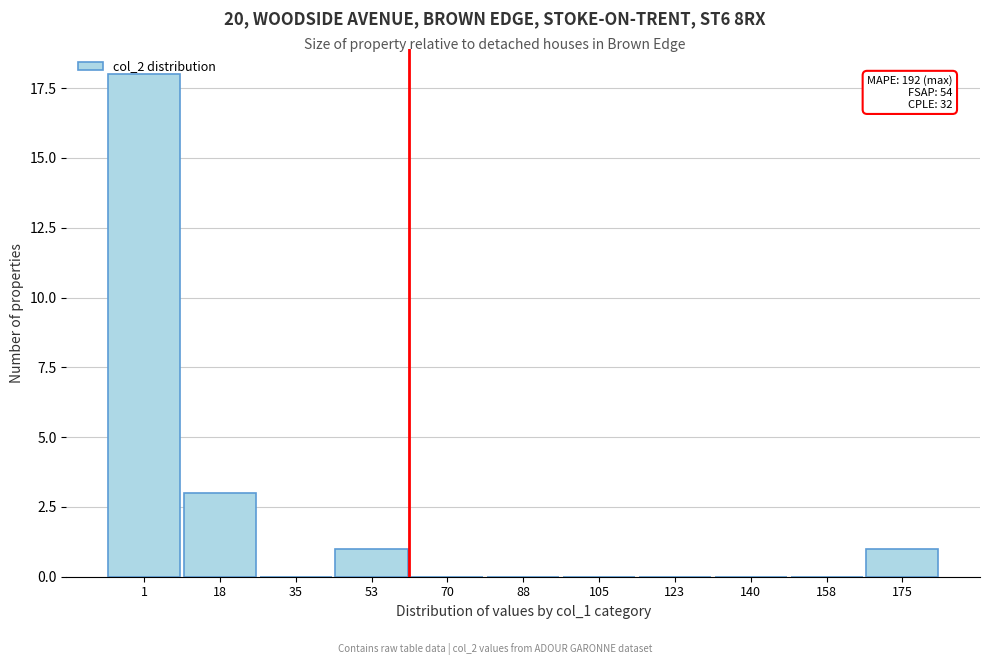

At which label is the value closest to 9?

18